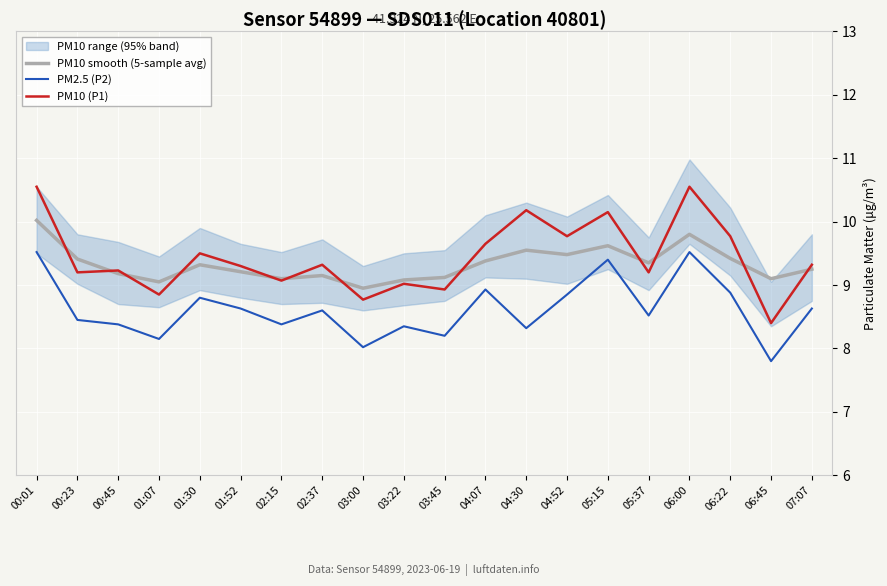

At which category is the sum across all series the highest?

00:01